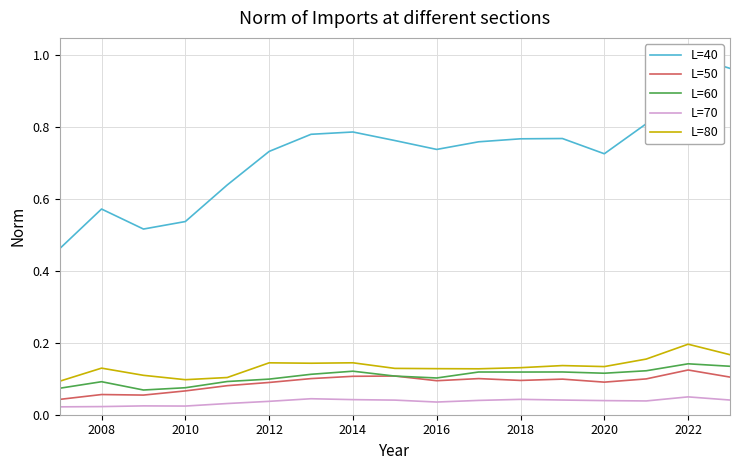

The value of L=50 at 2016 is 0.1. True or false?

True